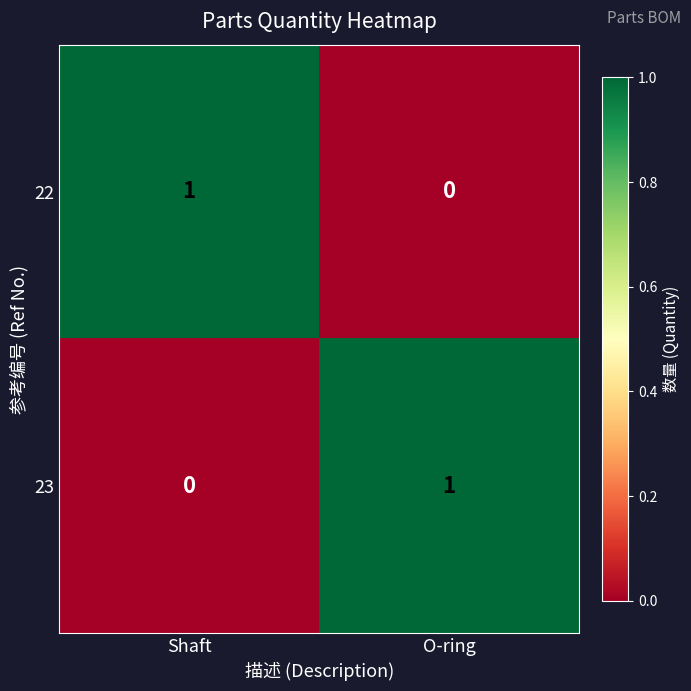

Rank the series at Shaft from lowest to highest value.

23, 22